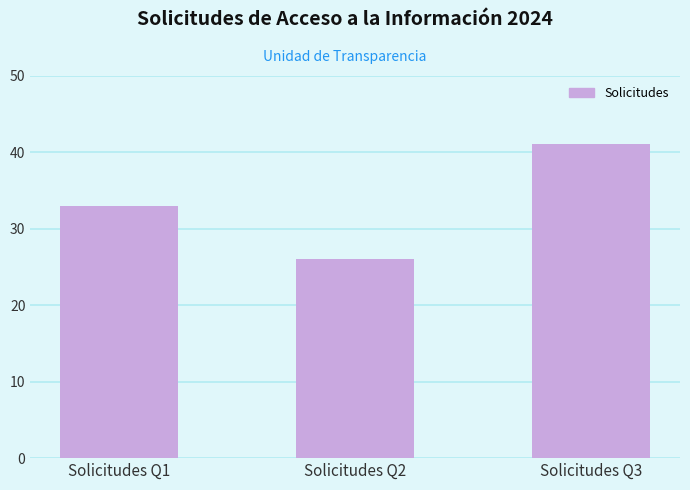

Count the values in the range 26 to 41.

3